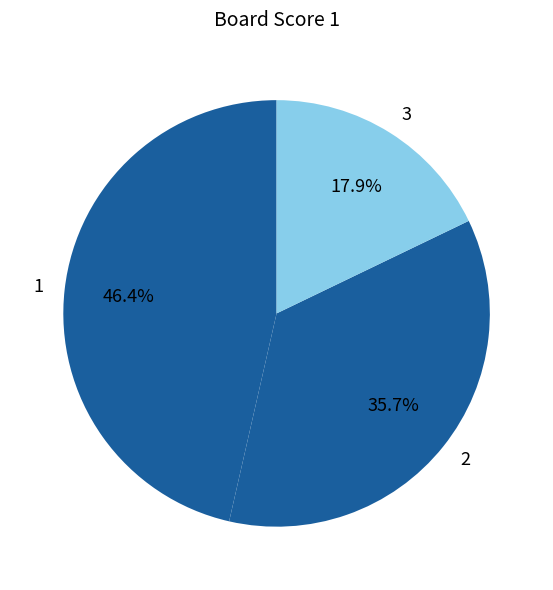

Is there a majority slice in this chart?

No